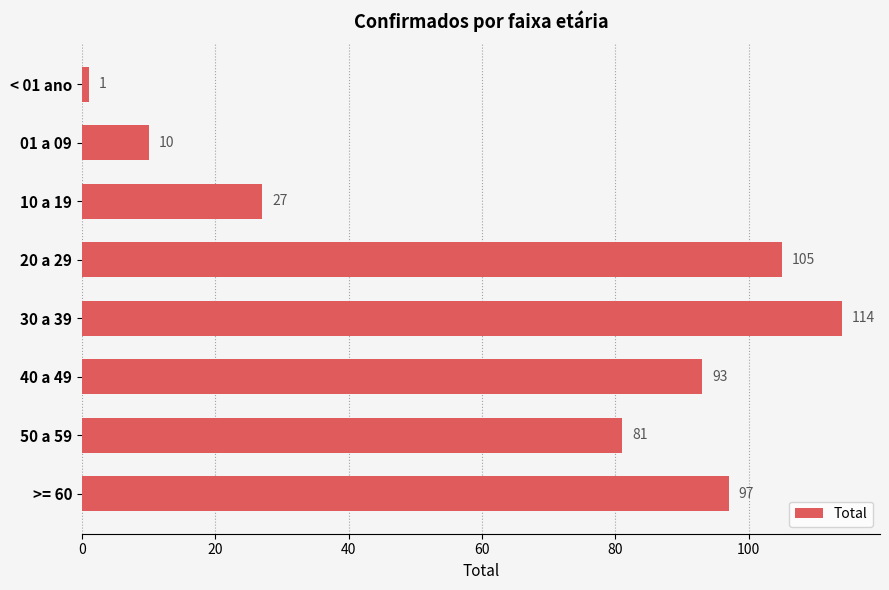

Count the number of categories in the chart.

8